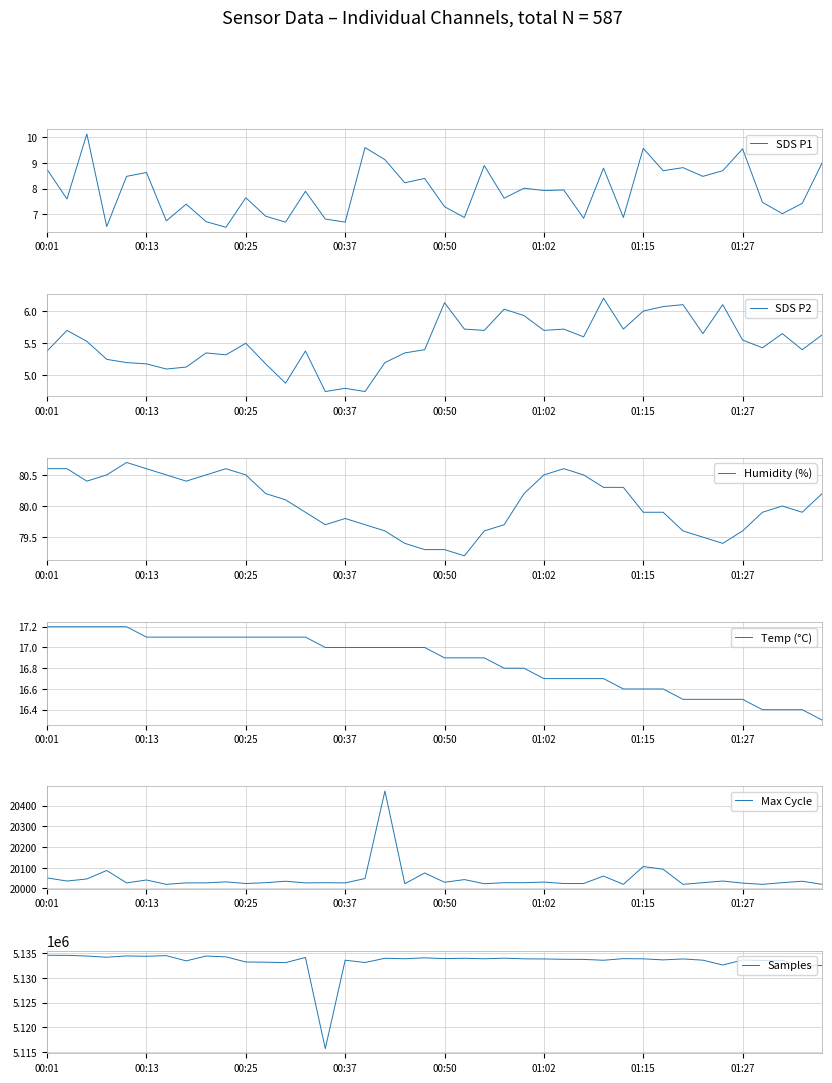

What position from the right is 13?

27